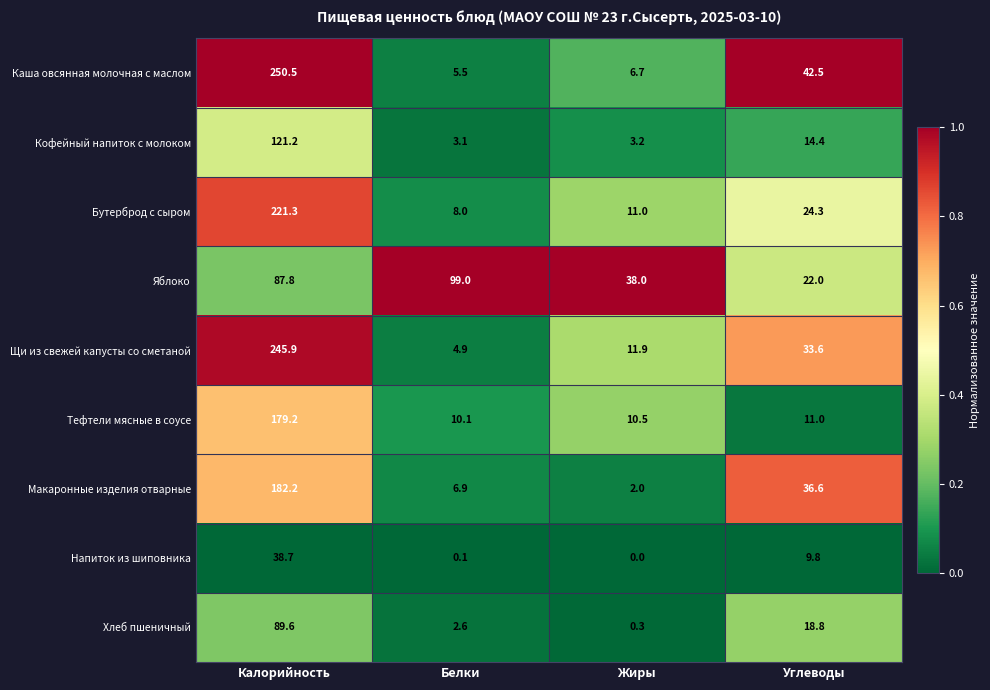

Count the number of data series in this chart.

9